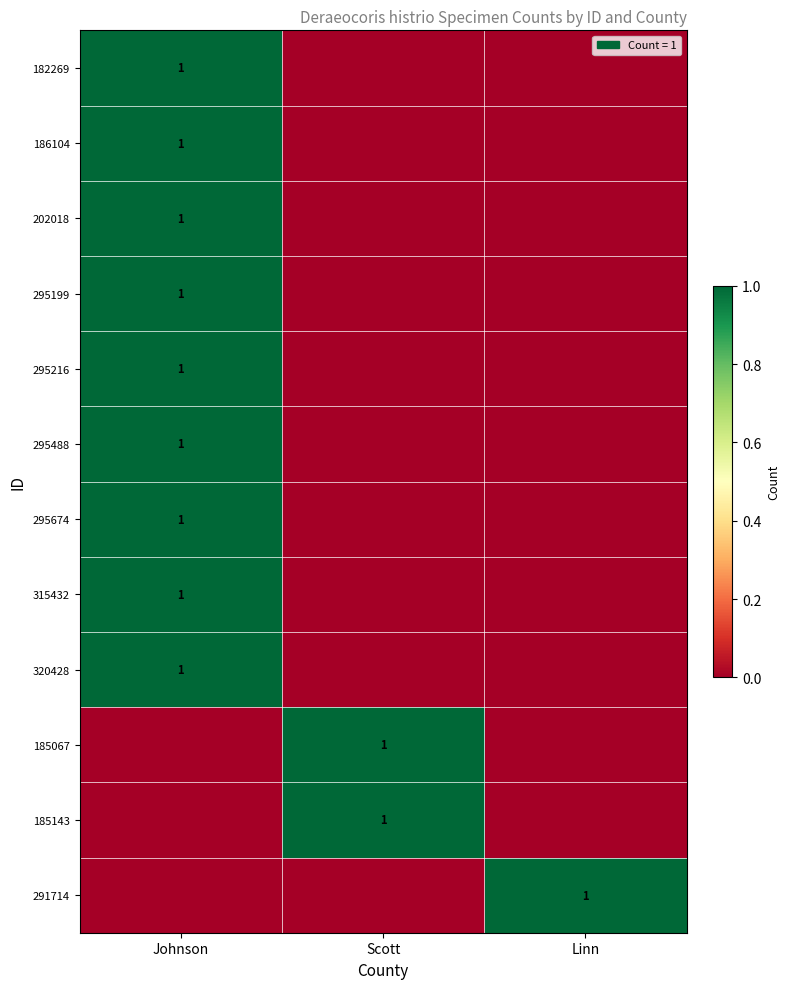

The value of 295216 at Johnson is 1. True or false?

True